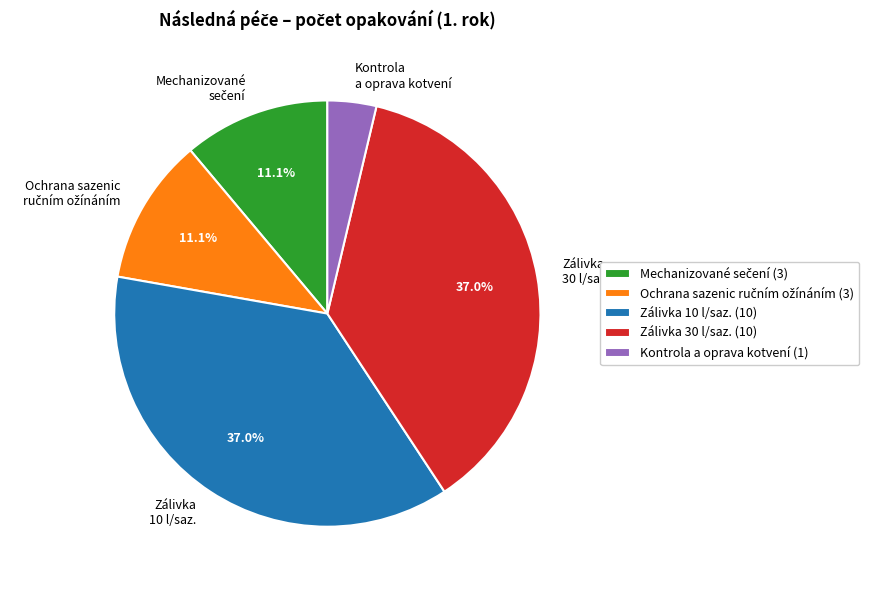

What is the ratio of the value at Zálivka 10 l/saz. to the value at Kontrola a oprava kotvení?

10.0